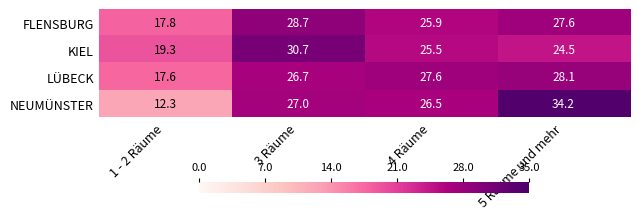

What is the spread (max minus min) of values at 5 Räume und mehr?

9.7